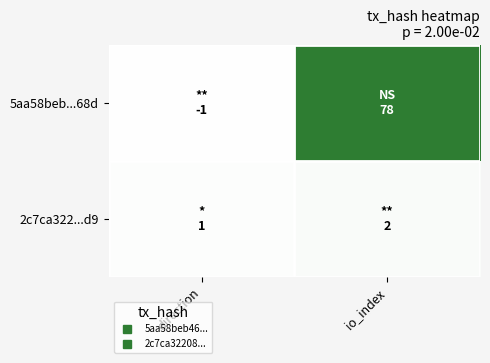

Reading right to left, extract all data points from this chart.

5aa58beb...68d: io_index=78	direction=-1
2c7ca322...d9: io_index=2	direction=1